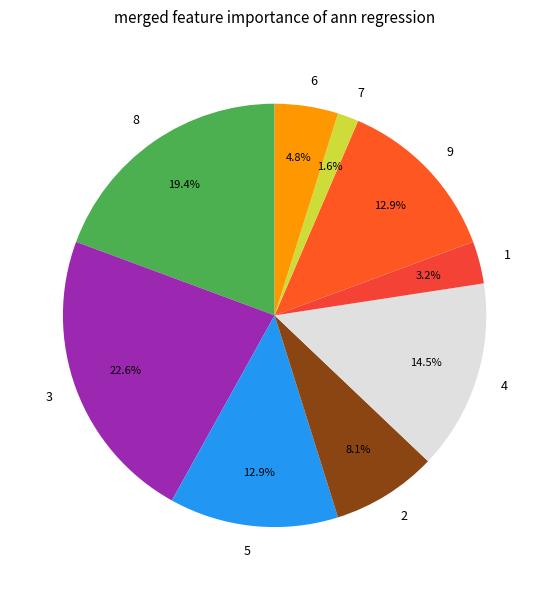

How many segments does this pie chart have?

9